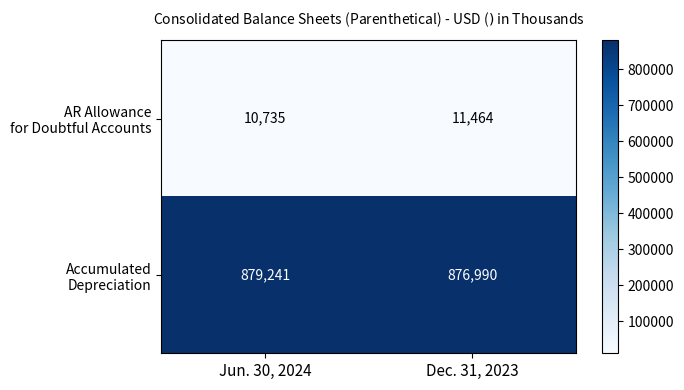

What is the difference between the highest and lowest values at Dec. 31, 2023?

865526